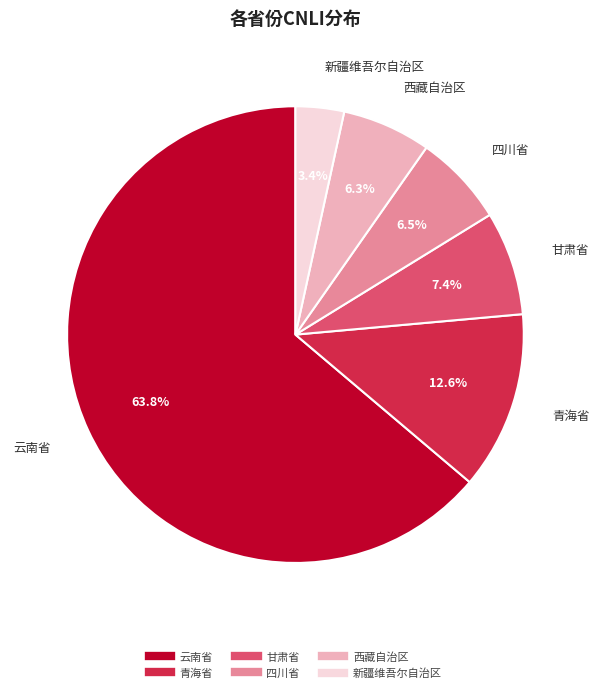

Combined, what portion of the pie is 新疆维吾尔自治区 and 甘肃省?

10.8%